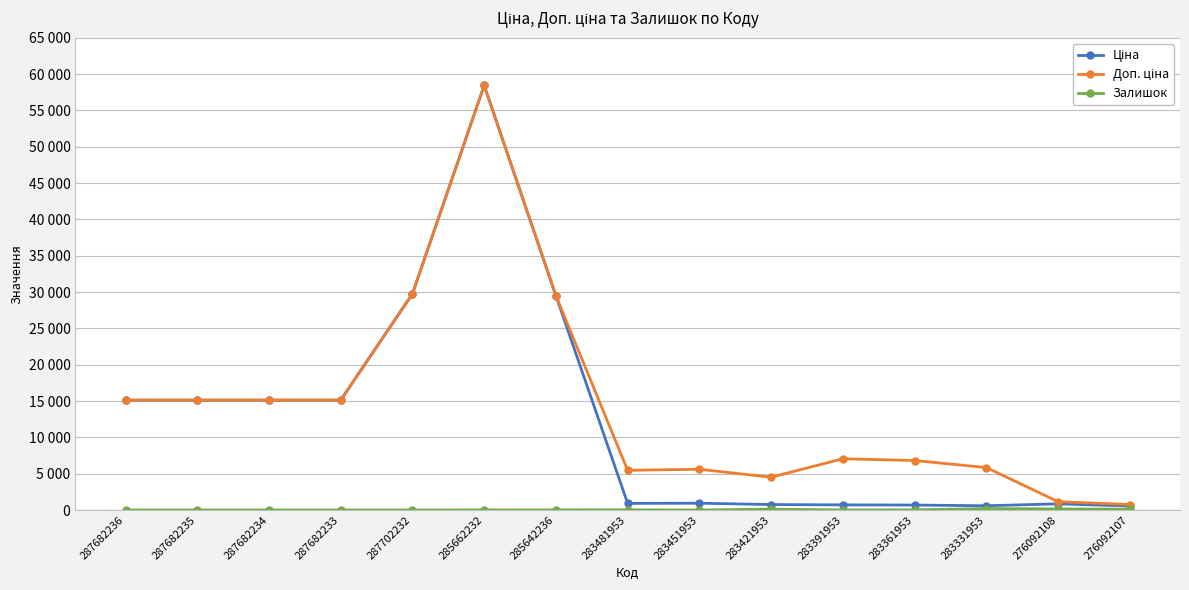

How many lines are shown in the chart?

3